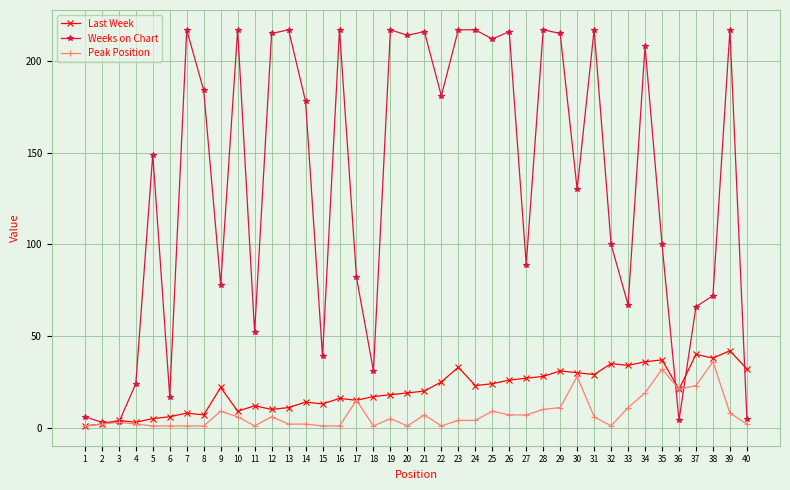

At how many categories does at least one series exceed 168?

20